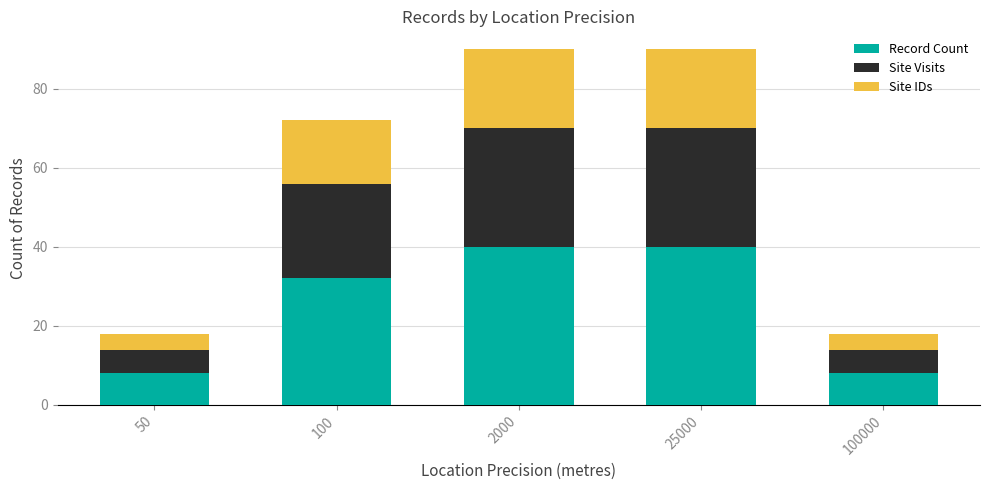

What is the minimum value for Record Count?

8